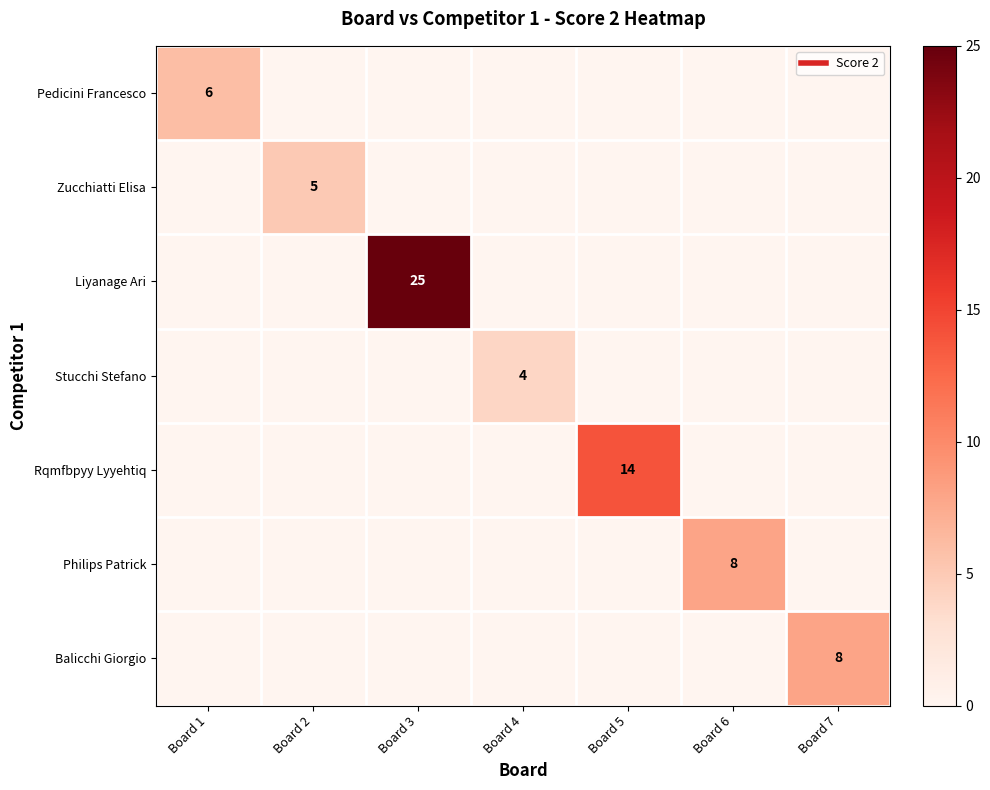

The Philips Patrick series shows 0 at Board 4. True or false?

True